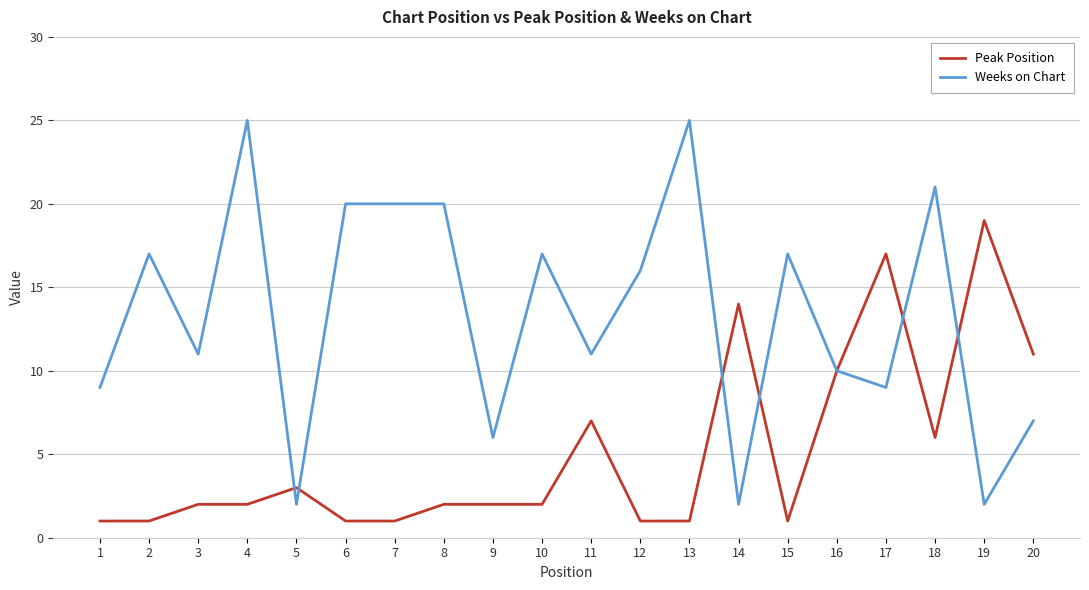

Which series has the largest total across all categories?

Weeks on Chart